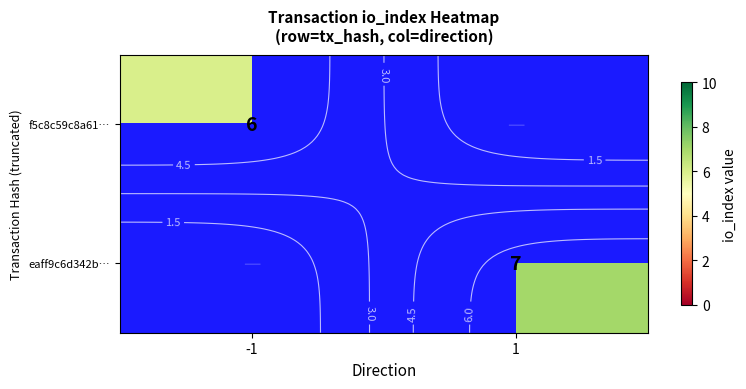

What is the approximate value of f5c8c59c8a61… at -1?

6.0